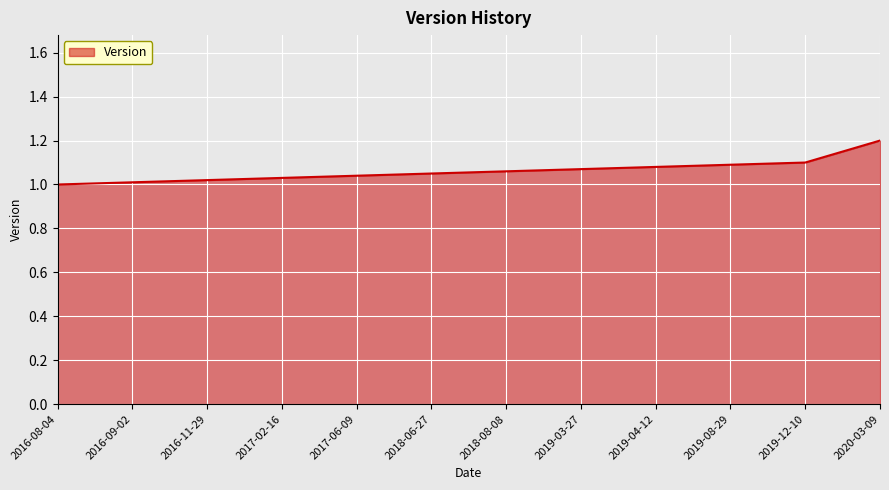

What is the change in value from 2019-12-10 to 2020-03-09?

+0.1